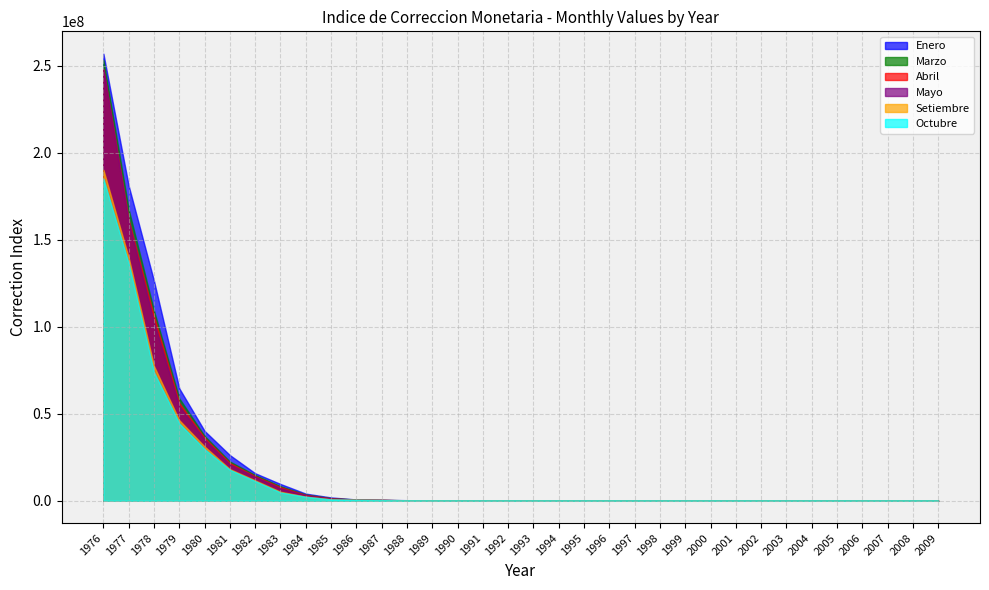

Where do Enero and Abril first cross each other?

2001 and 2002